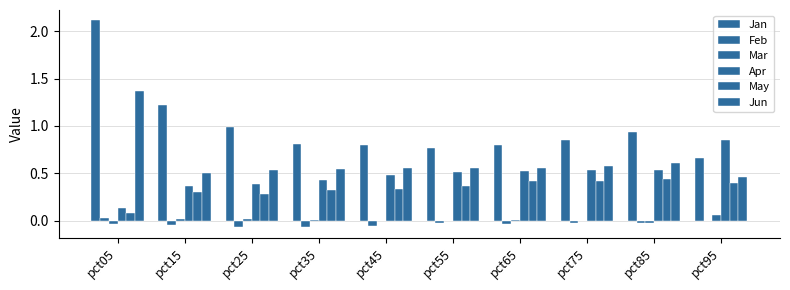

What is the difference between the second highest and second lowest values in the Feb series?

0.1